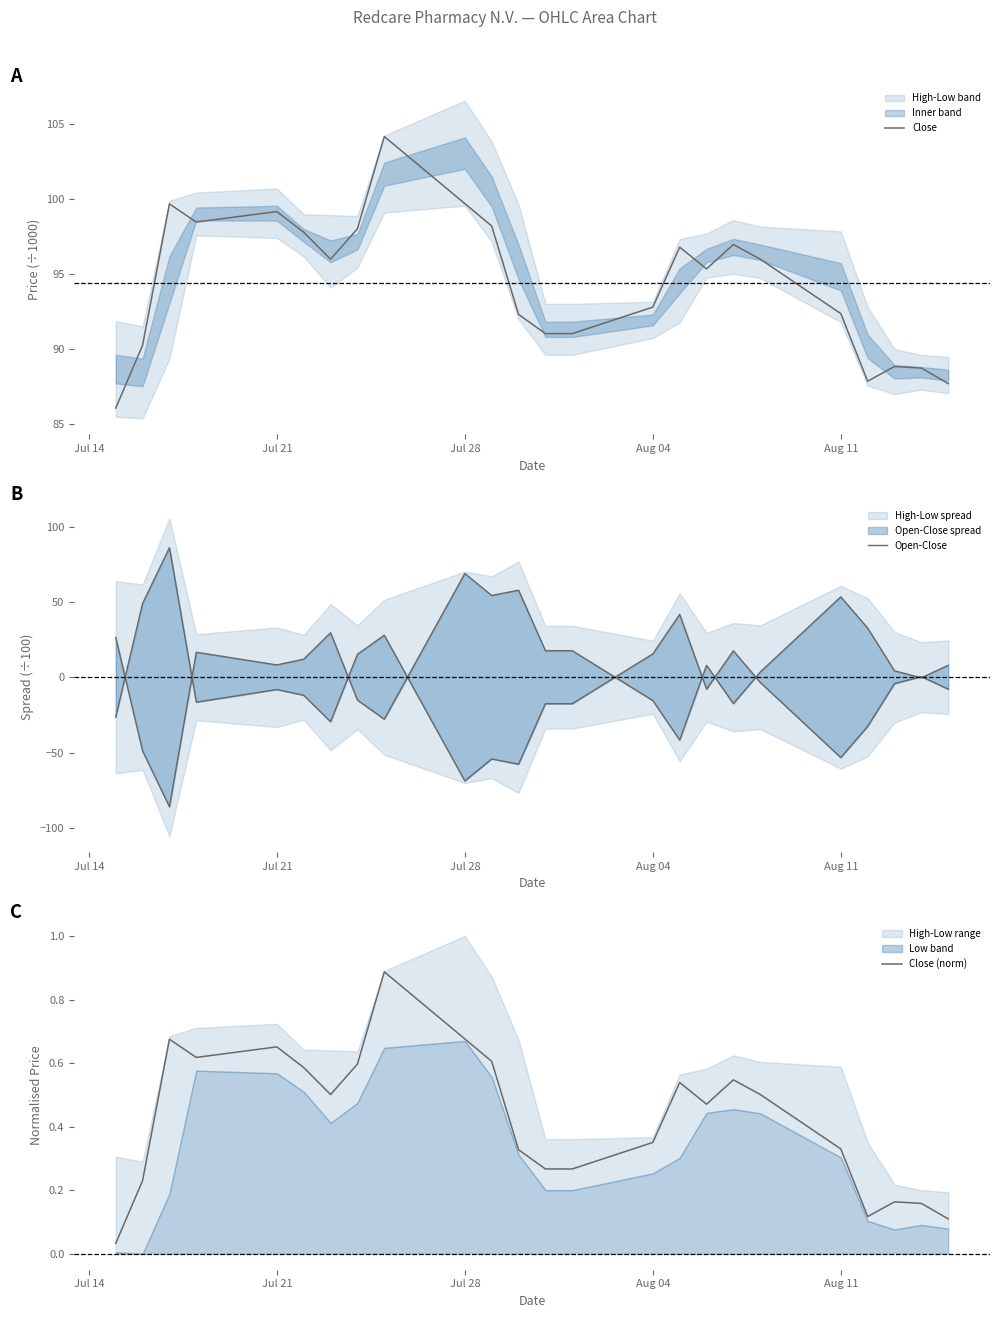

Is the value of Close at 22 greater than the value of Open-Close at 20?

Yes